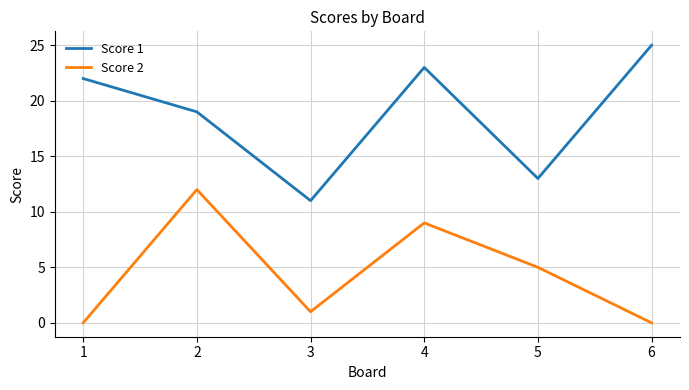

At which category is the sum across all series the highest?

4